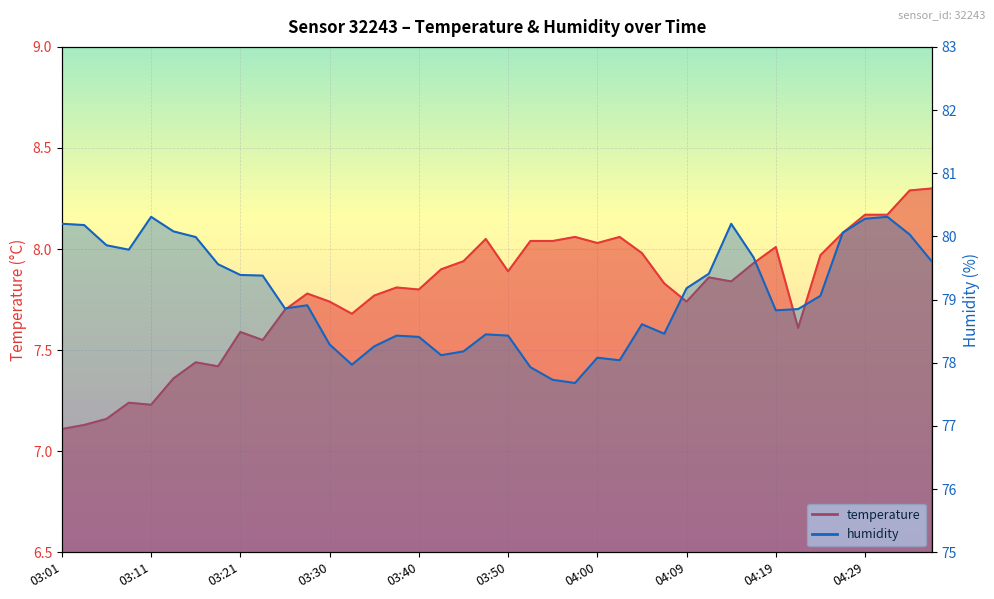

At how many categories does at least one series exceed 74?

40